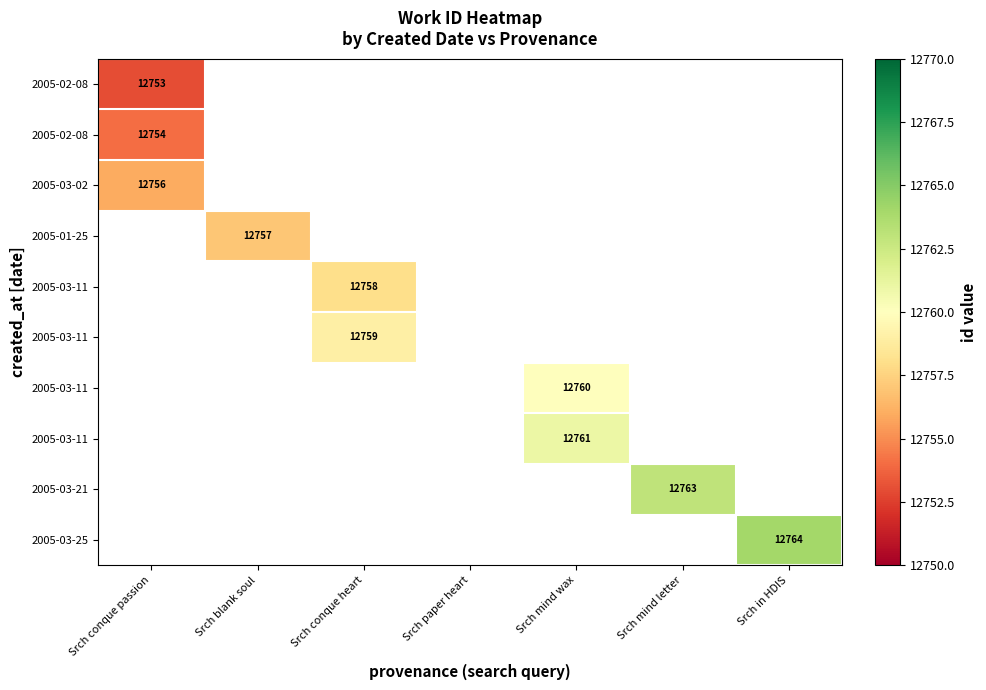

What is the maximum value shown in the chart?

12764.0